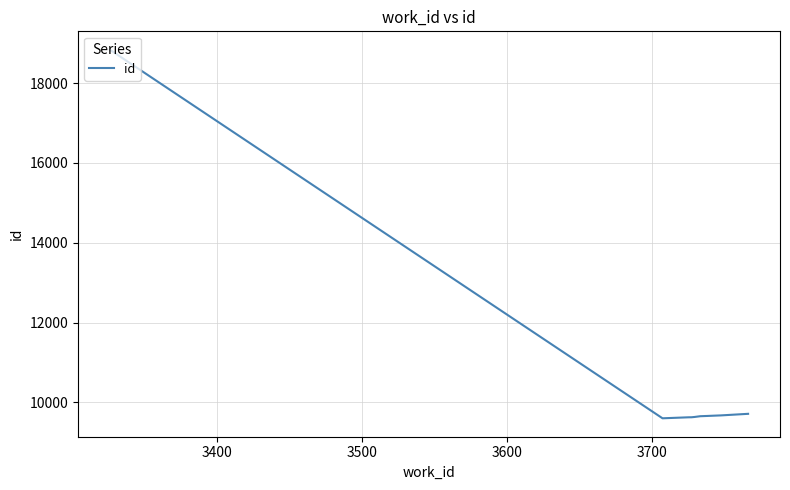

What is the smallest value displayed?

9599